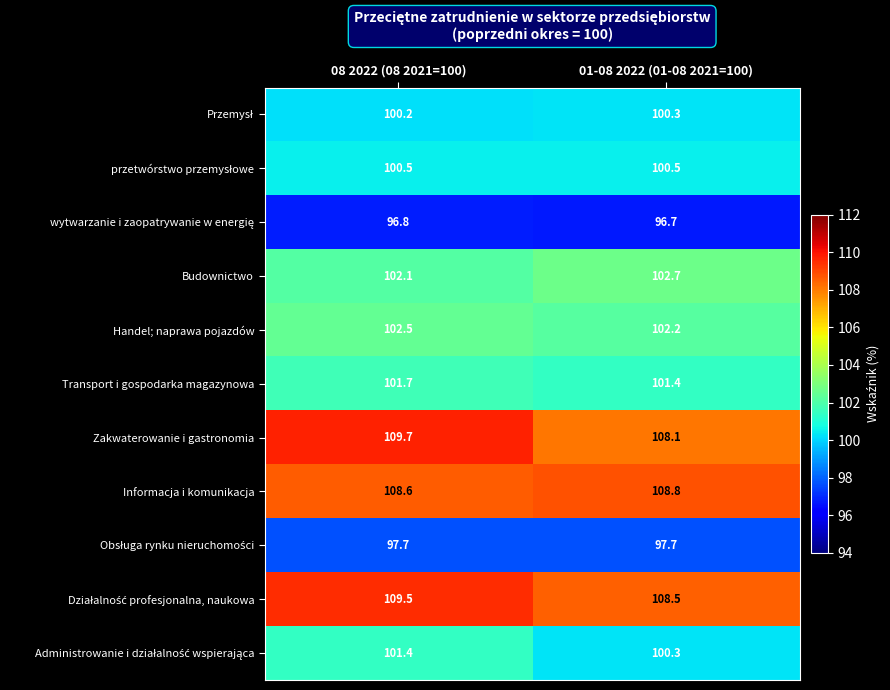

Rank the categories by Transport i gospodarka magazynowa value from highest to lowest.

08 2022 (08 2021=100), 01-08 2022 (01-08 2021=100)